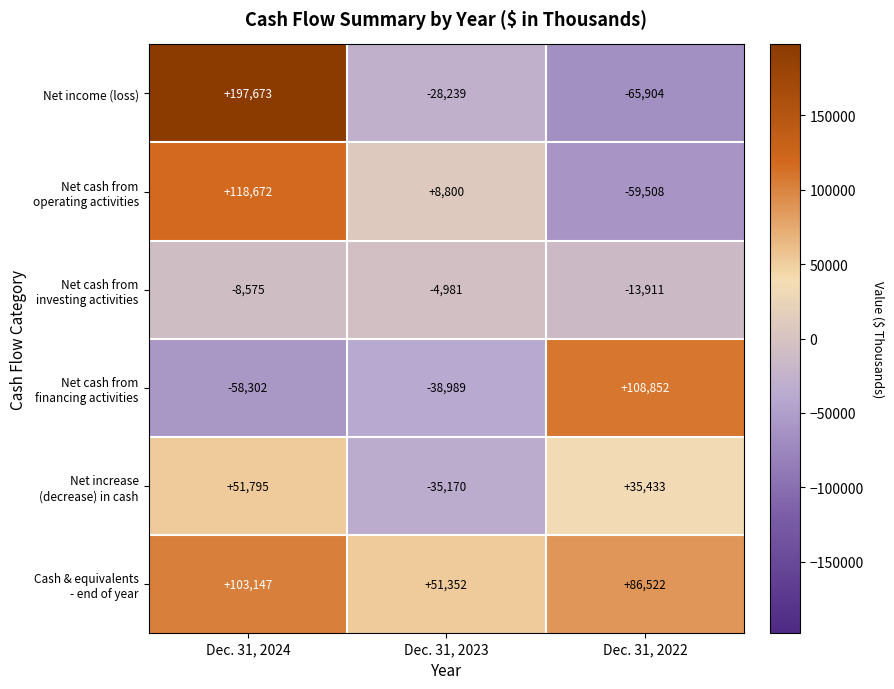

What is the smallest value displayed?

-65904